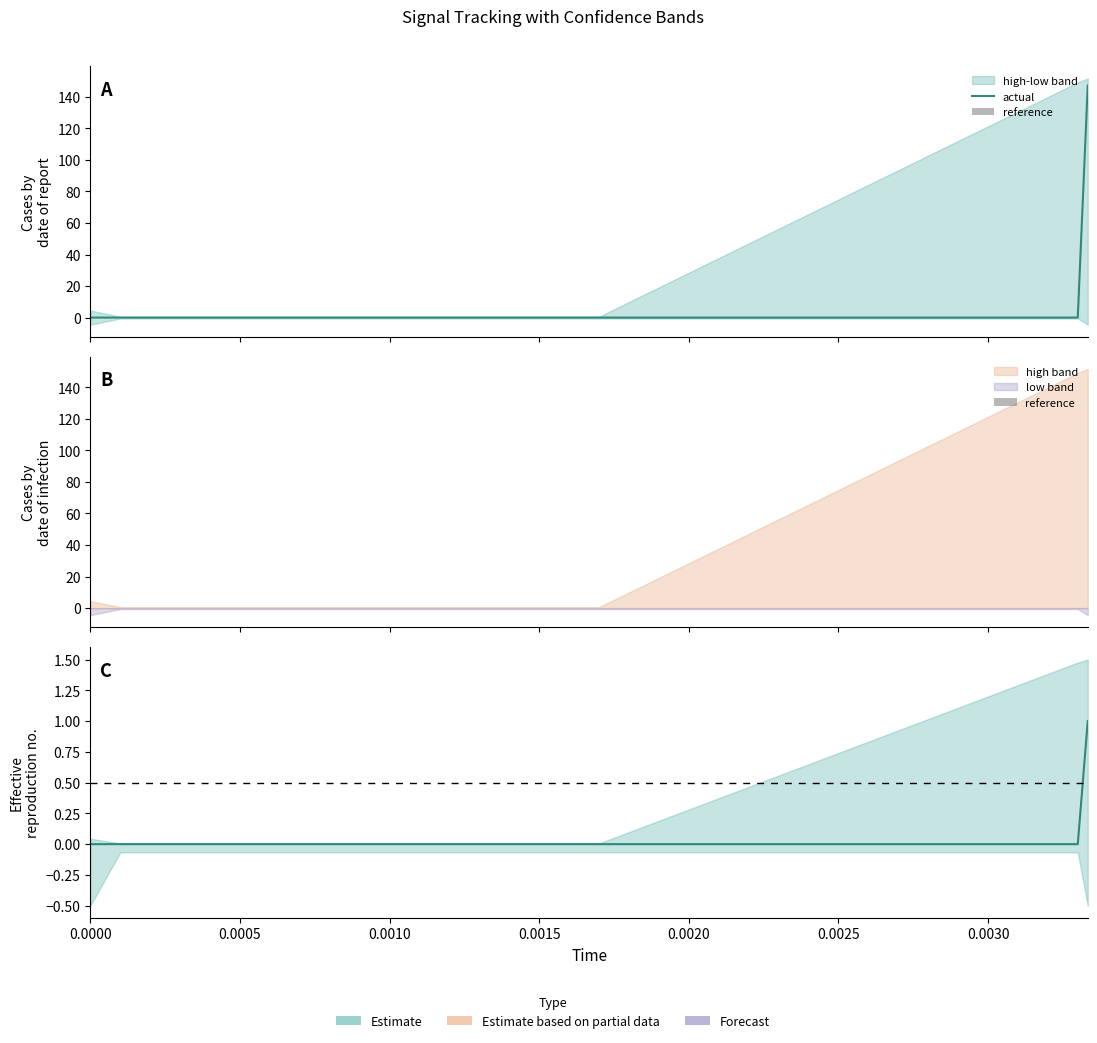

Is it true that actual equals -1 at 12?

False